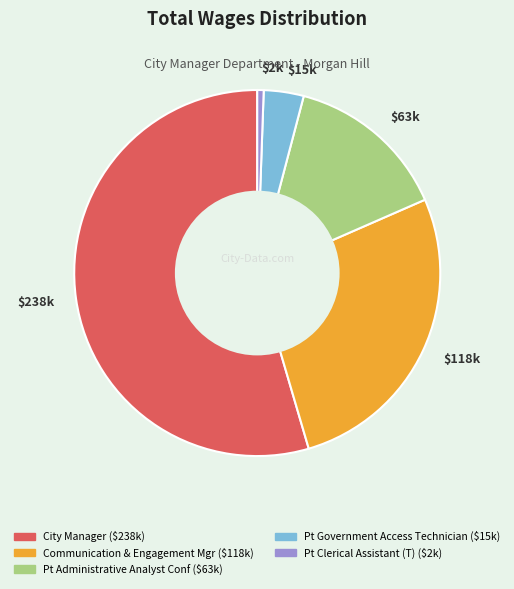

What is the majority slice?

$238k